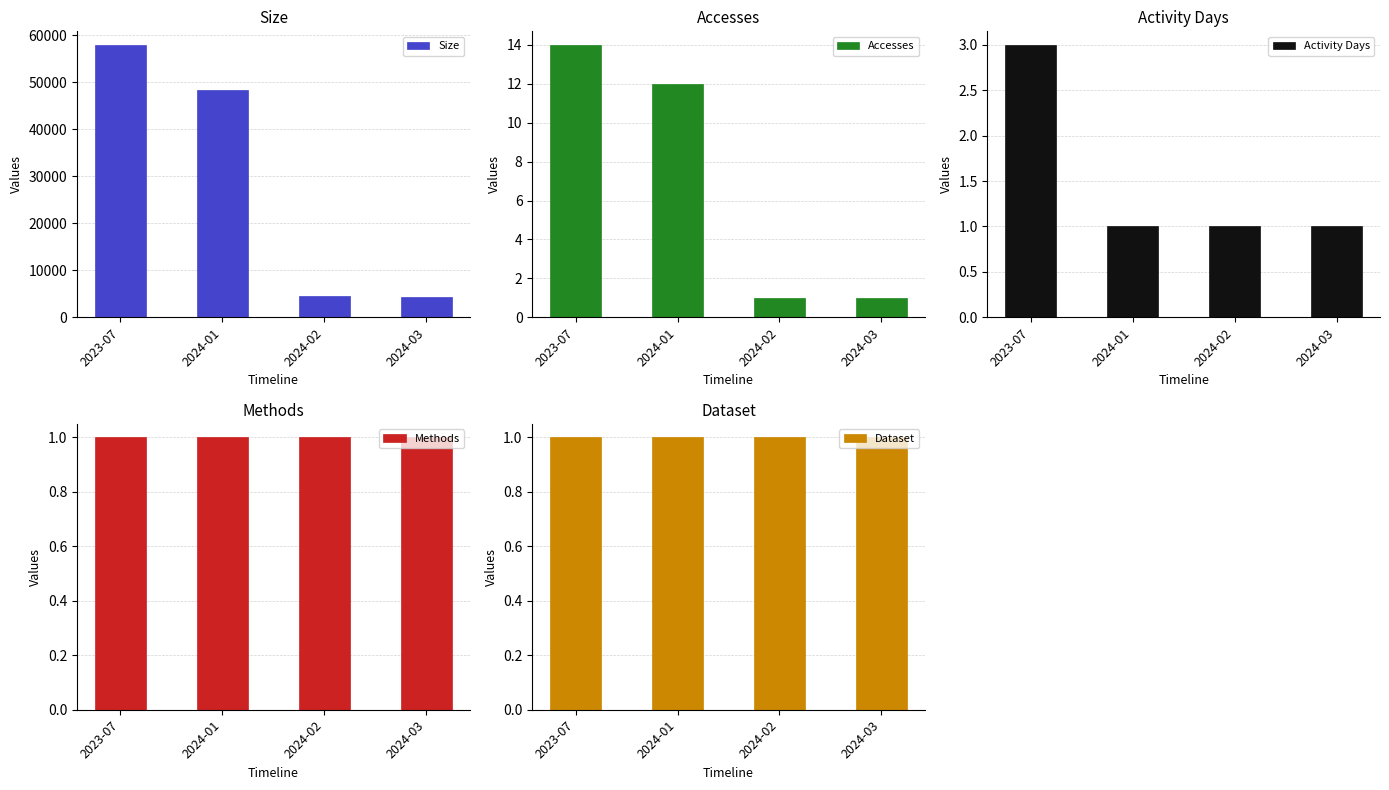

Count the number of data series in this chart.

5